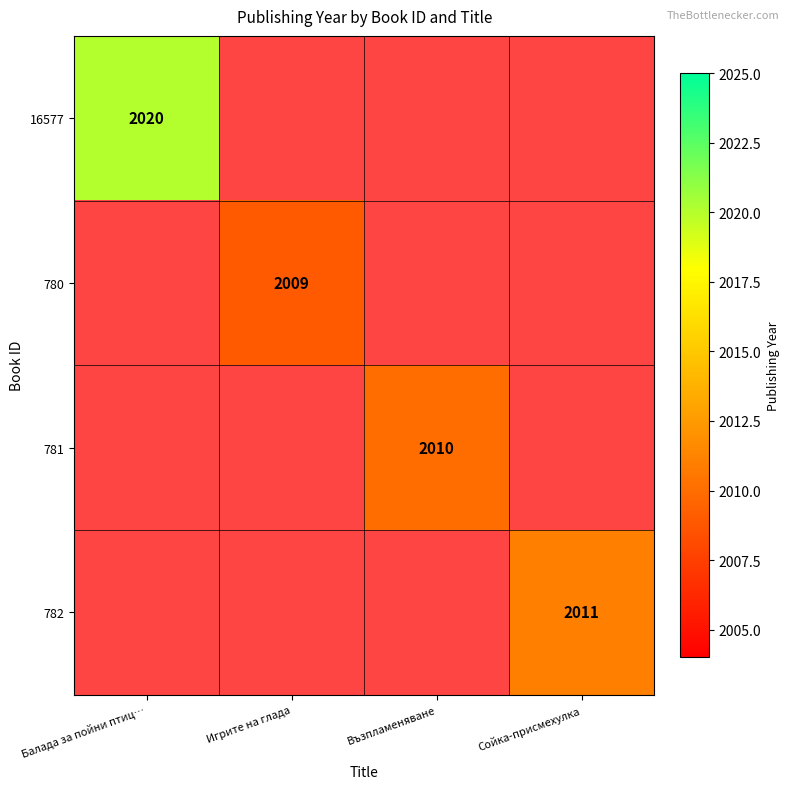

The 780 series shows 2669 at Игрите на глада. True or false?

False